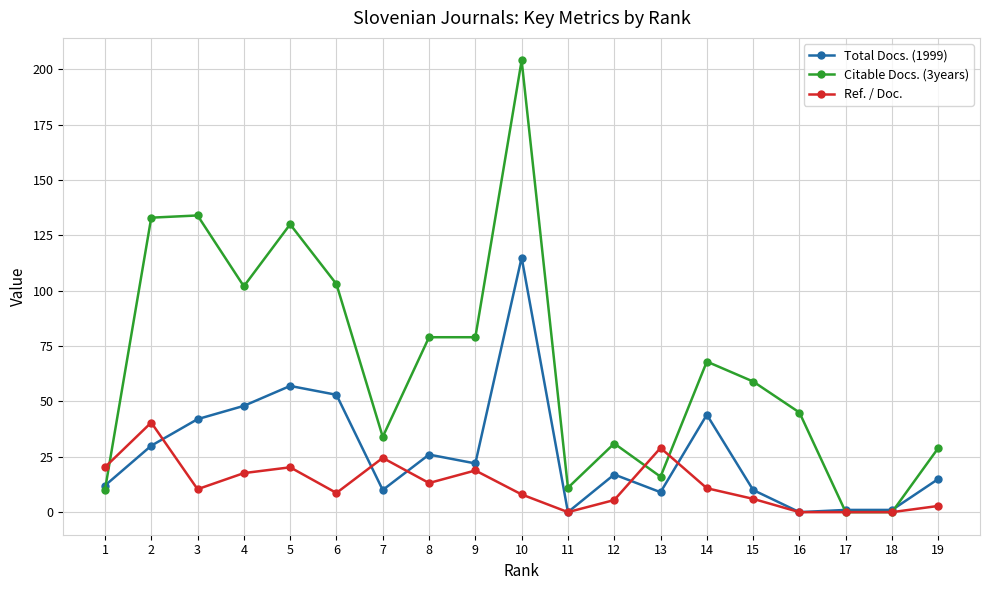

What is the spread (max minus min) of values at 17?

1.0